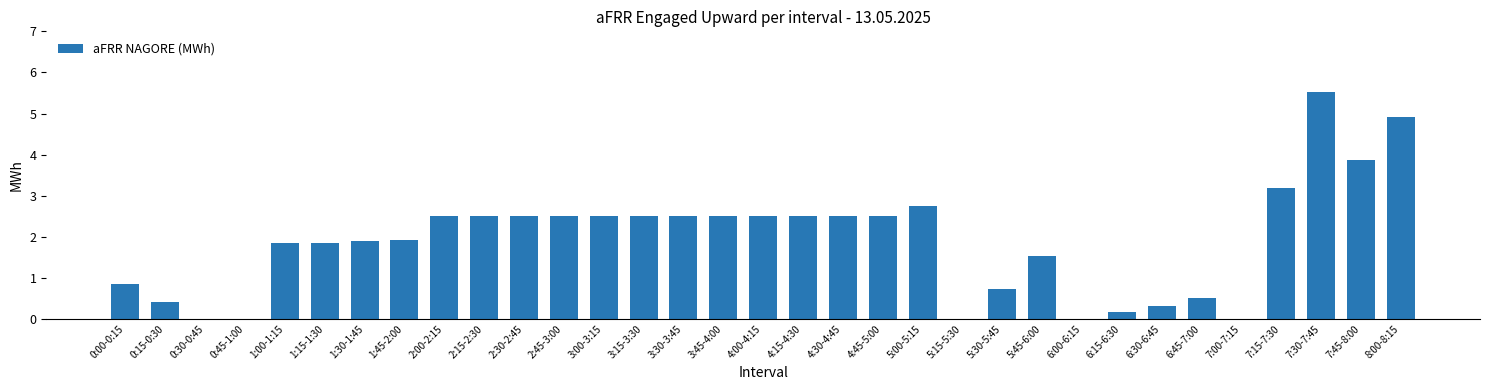

True or false: the data shows 2.5 at 2:30-2:45.

True